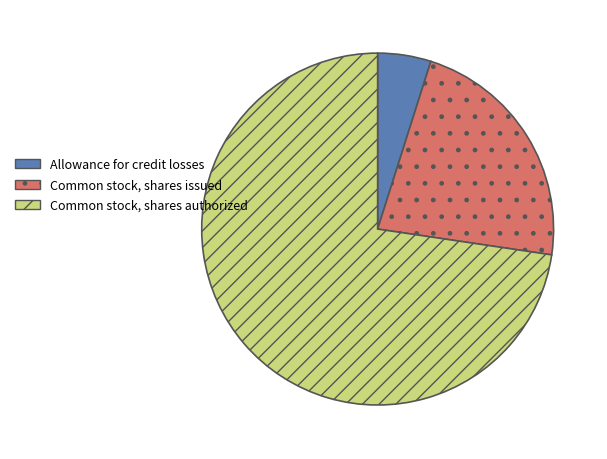

Which has a higher value, Allowance for credit losses or Common stock, shares authorized?

Common stock, shares authorized